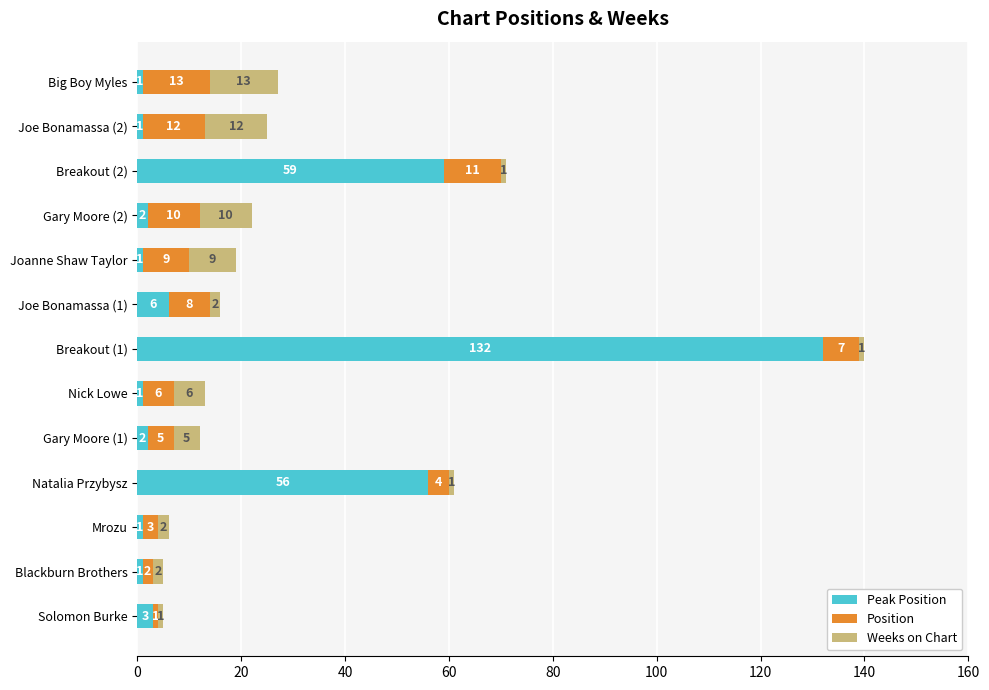

What is the average value of the Weeks on Chart series?

20